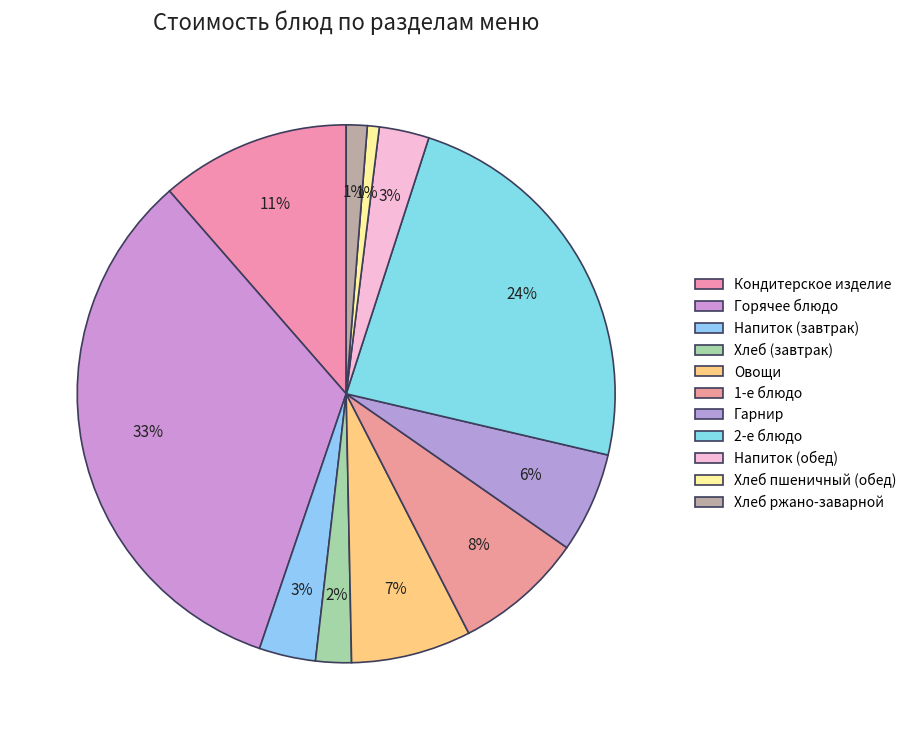

To the nearest percent, what portion does Кондитерское изделие represent?

11%